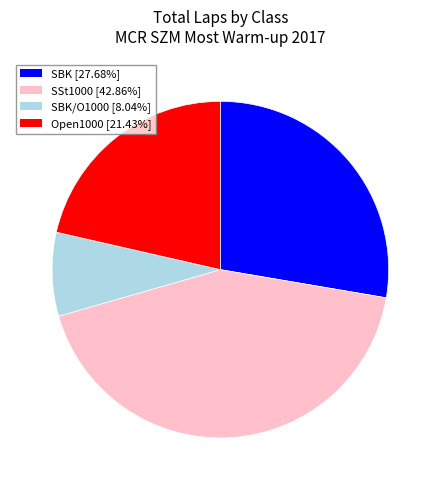

Is there a majority slice in this chart?

No